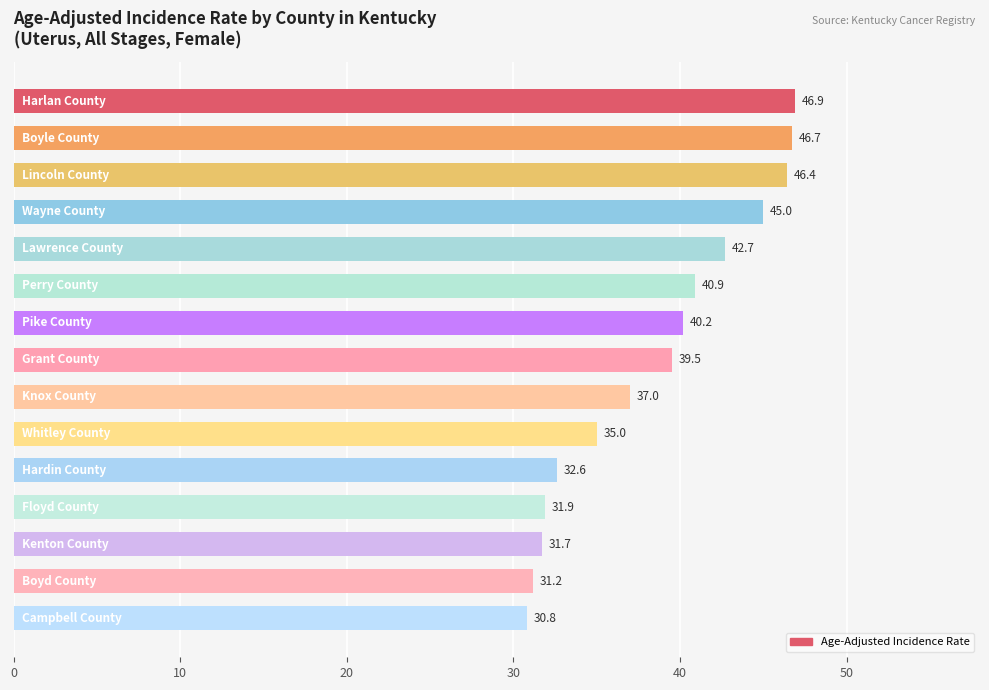

What is the maximum value shown in the chart?

46.9